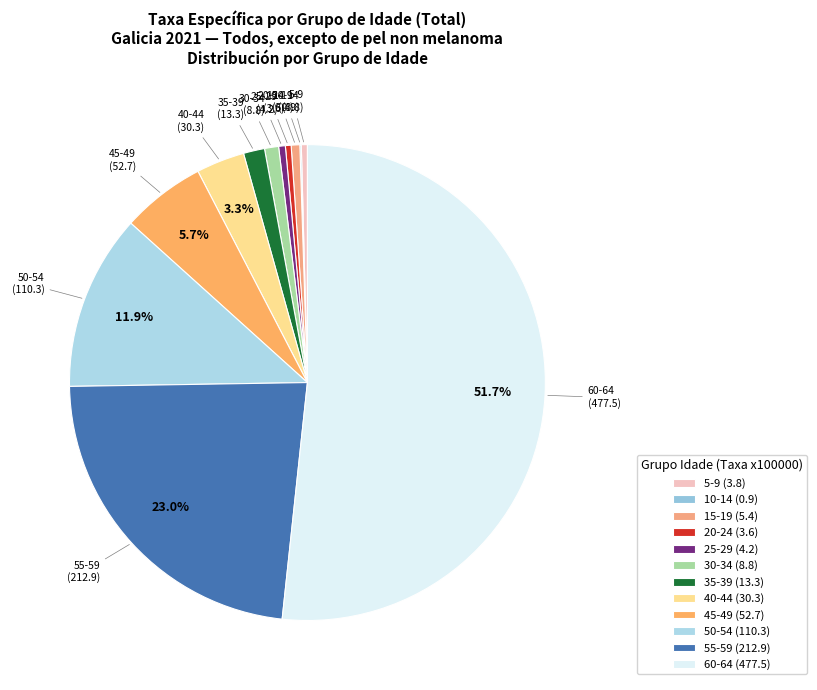

Combined, do 20-24 (3.6) and 15-19 (5.4) account for over 50%?

No